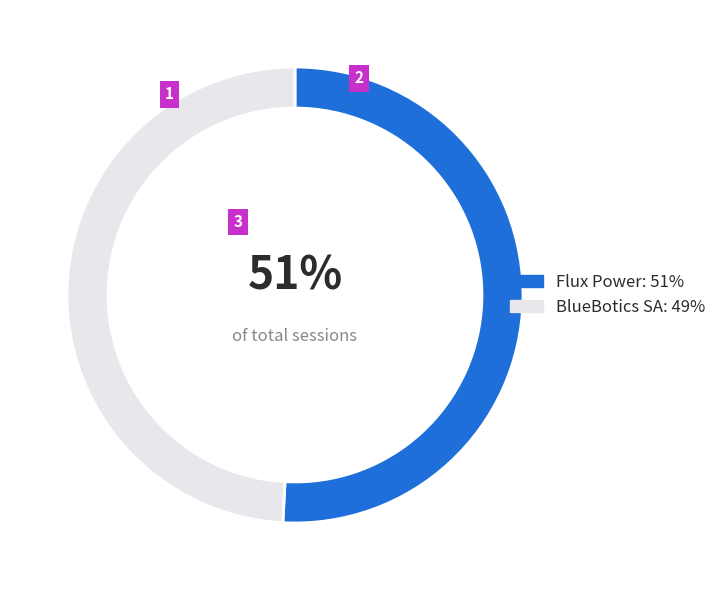

To the nearest percent, what is the difference between the BlueBotics SA and Flux Power slice percentages?

2%